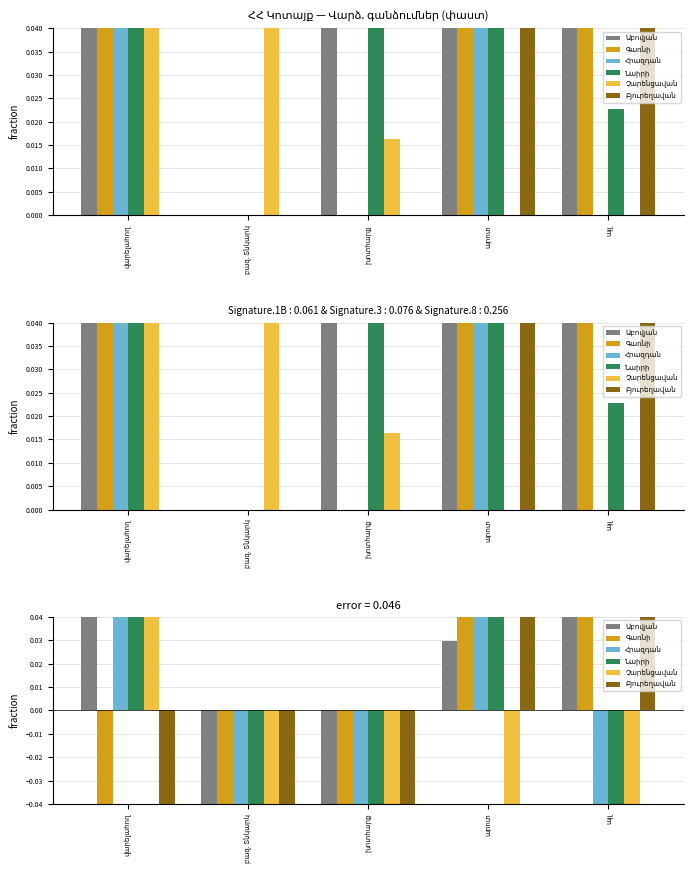

What is the smallest value displayed?

-0.2